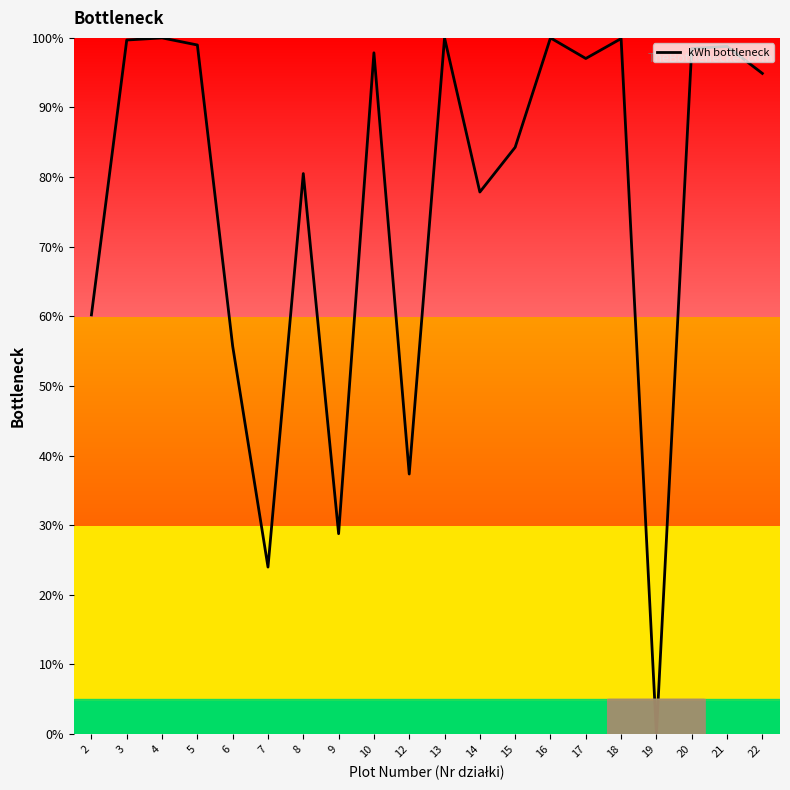

At which category does the chart reach its minimum across all series?

19